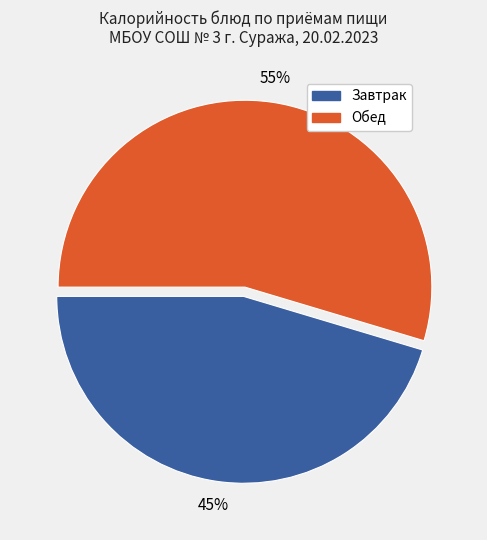

Between Завтрак and Обед, which is larger?

Обед